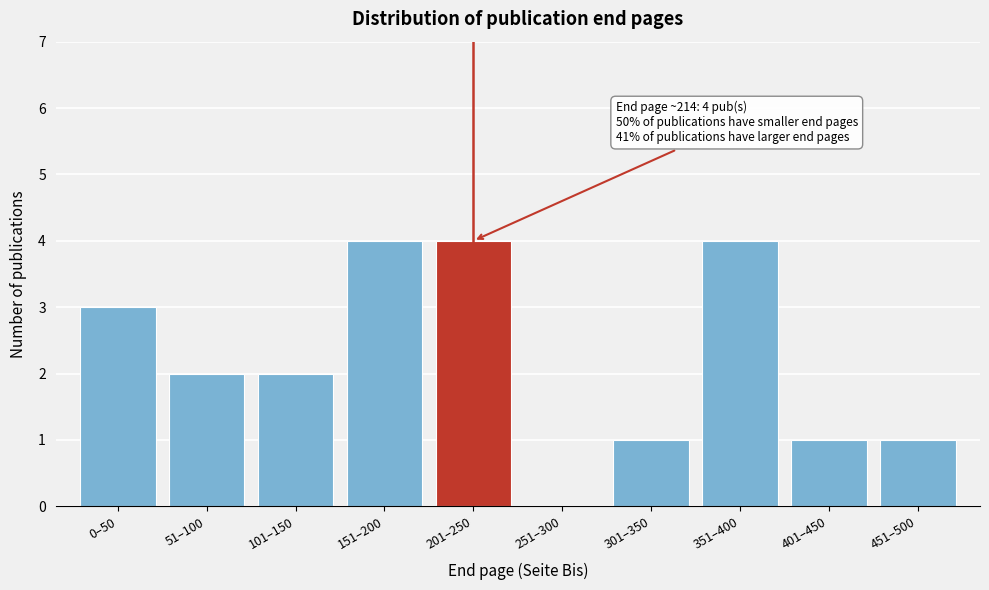

Reading left to right, what are all the values shown in this chart?

0–50=3	51–100=2	101–150=2	151–200=4	201–250=4	251–300=0	301–350=1	351–400=4	401–450=1	451–500=1